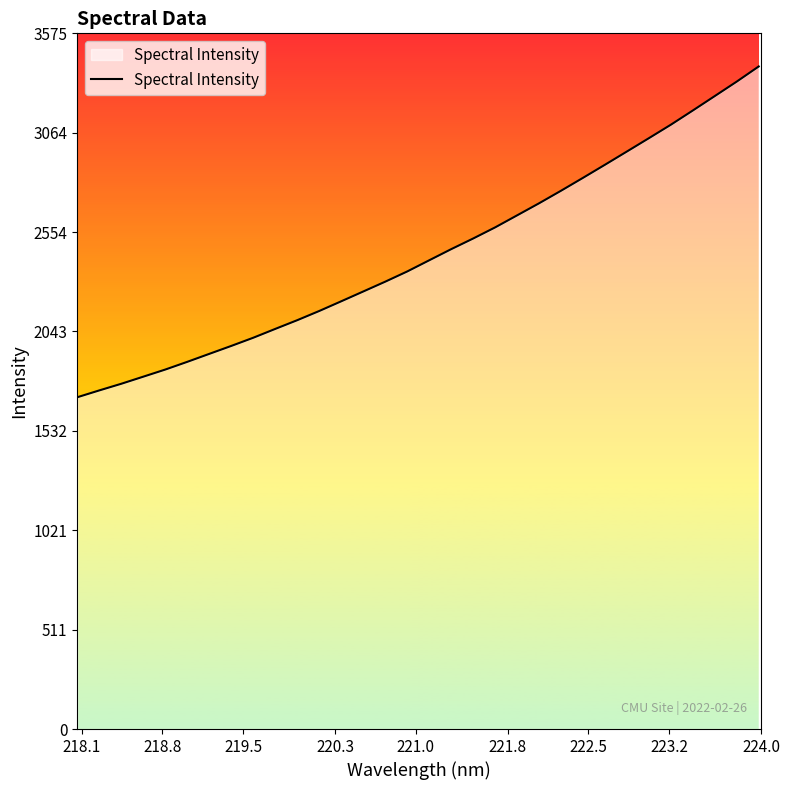

What is the maximum value shown in the chart?

3404.9